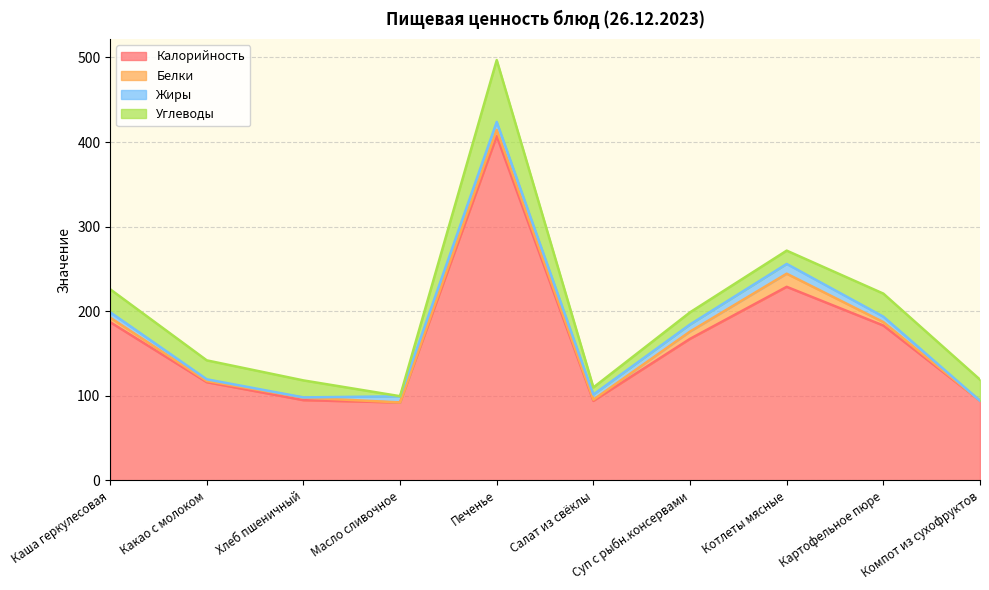

Reading left to right, extract all data points from this chart.

Калорийность: Каша геркулесовая=187.0	Какао с молоком=116.0	Хлеб пшеничный=94.7	Масло сливочное=92.0	Печенье=407.0	Салат из свёклы=93.9	Суп с рыбн.консервами=167.2	Котлеты мясные=228.8	Картофельное пюре=183.0	Компот из сухофруктов=94.0
Белки: Каша геркулесовая=5.4	Какао с молоком=1.4	Хлеб пшеничный=3.1	Масло сливочное=0.1	Печенье=7.4	Салат из свёклы=1.4	Суп с рыбн.консервами=8.6	Котлеты мясные=15.6	Картофельное пюре=4.1	Компот из сухофруктов=0.0
Жиры: Каша геркулесовая=6.4	Какао с молоком=2.0	Хлеб пшеничный=0.2	Масло сливочное=7.2	Печенье=9.4	Салат из свёклы=6.1	Суп с рыбн.консервами=8.4	Котлеты мясные=11.6	Картофельное пюре=6.4	Компот из сухофруктов=0.0
Углеводы: Каша геркулесовая=27.1	Какао с молоком=22.4	Хлеб пшеничный=20.1	Масло сливочное=0.1	Печенье=73.1	Салат из свёклы=8.4	Суп с рыбн.консервами=14.3	Котлеты мясные=15.7	Картофельное пюре=27.3	Компот из сухофруктов=25.0